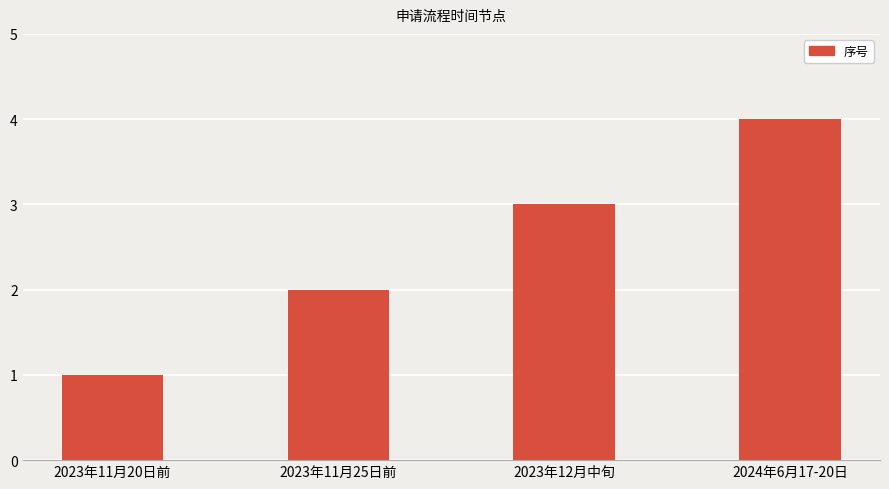

What is the ratio of the value at 2023年11月25日前 to the value at 2023年12月中旬?

0.7